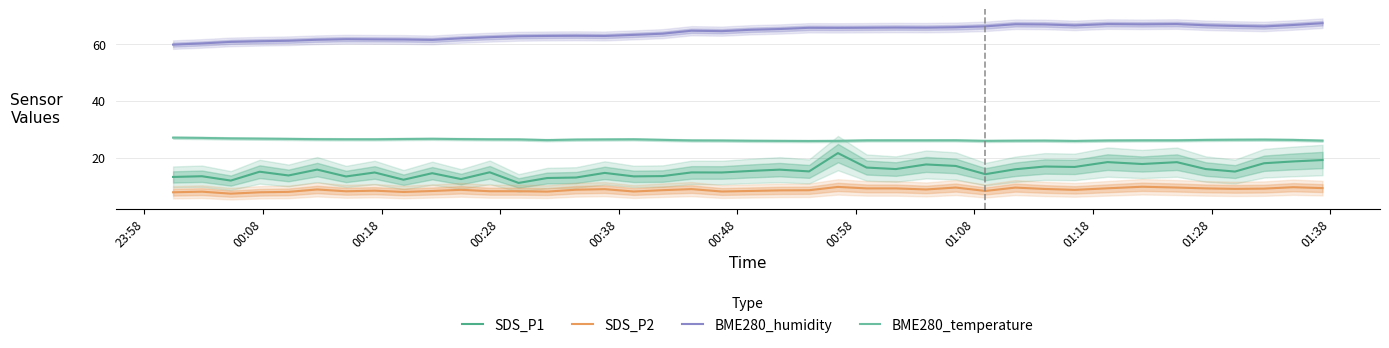

True or false: SDS_P1 and SDS_P2 intersect in this chart.

False